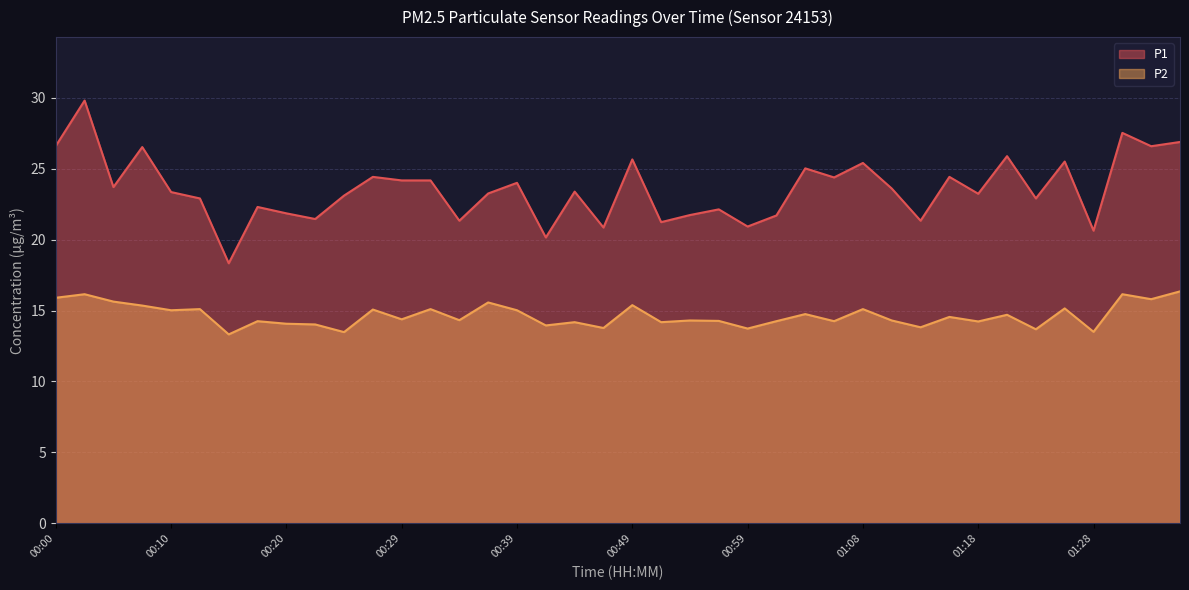

True or false: P1 and P2 cross at least once.

False